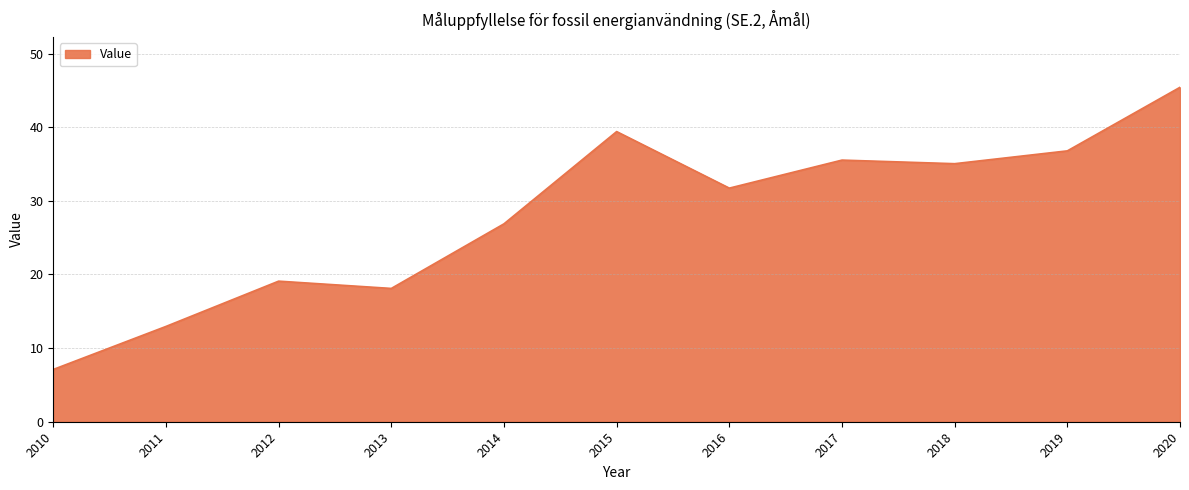

How many distinct data groups are displayed?

1